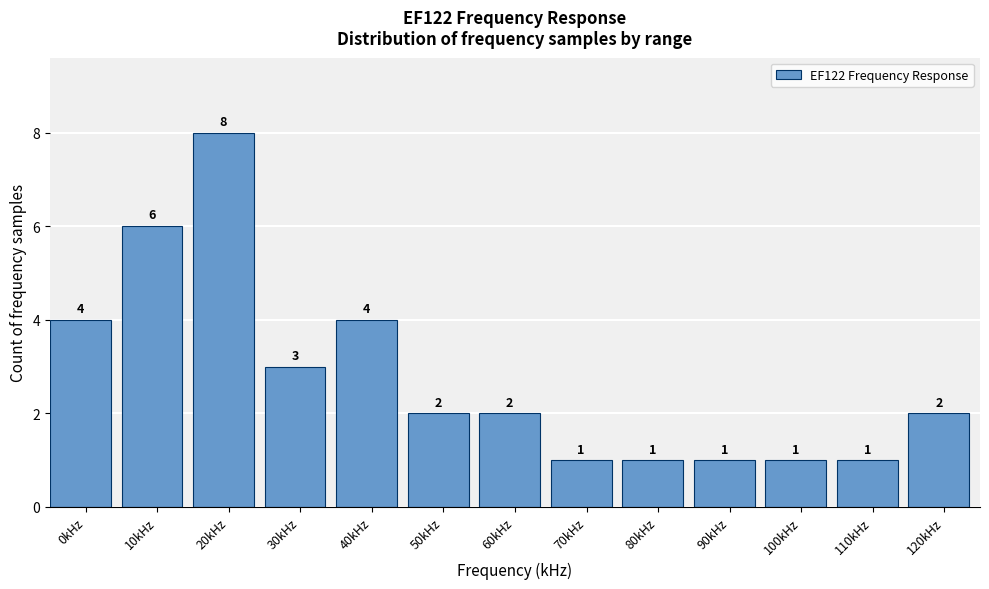

Reading right to left, what are all the values shown in this chart?

2	1	1	1	1	1	2	2	4	3	8	6	4